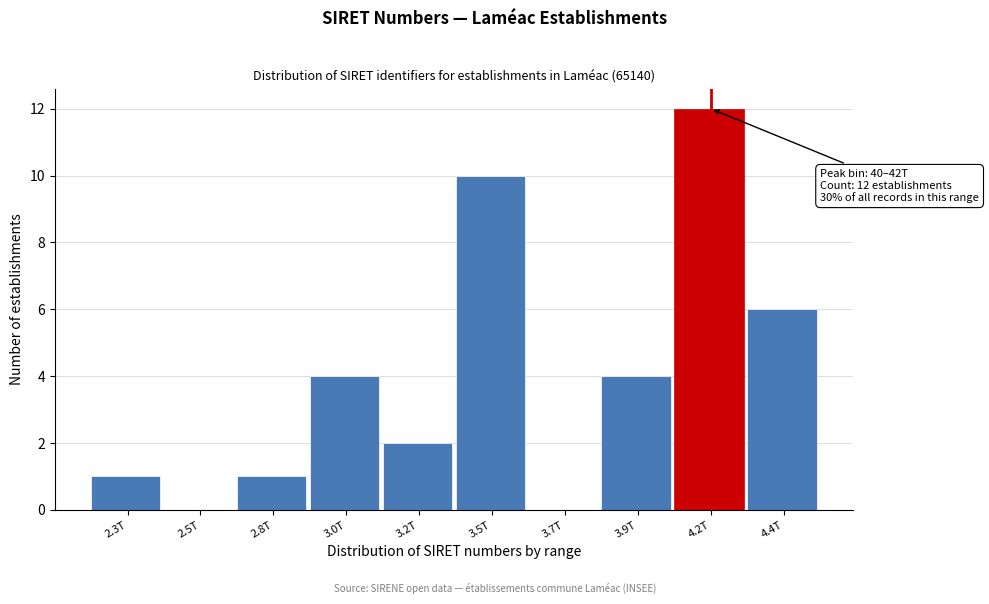

Reading left to right, list all the values displayed in this chart.

2.3T=1	2.5T=0	2.8T=1	3.0T=4	3.2T=2	3.5T=10	3.7T=0	3.9T=4	4.2T=12	4.4T=6